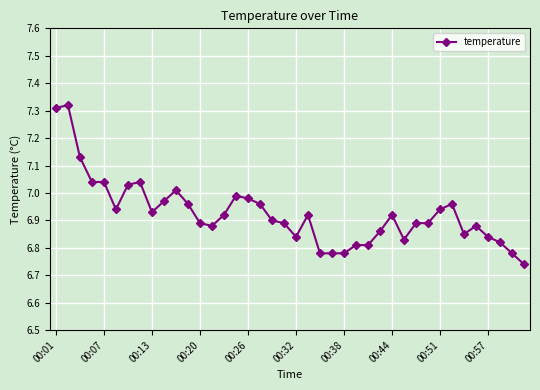

True or false: there are more than 0 points higher than both neighbors.

True